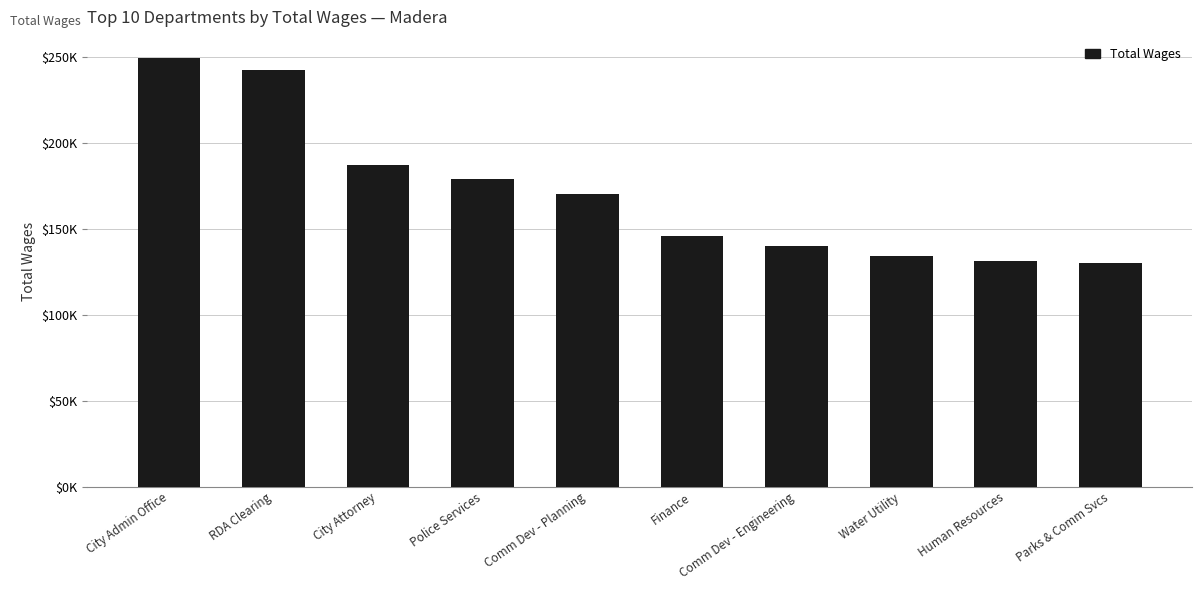

Does the chart contain any negative values?

No